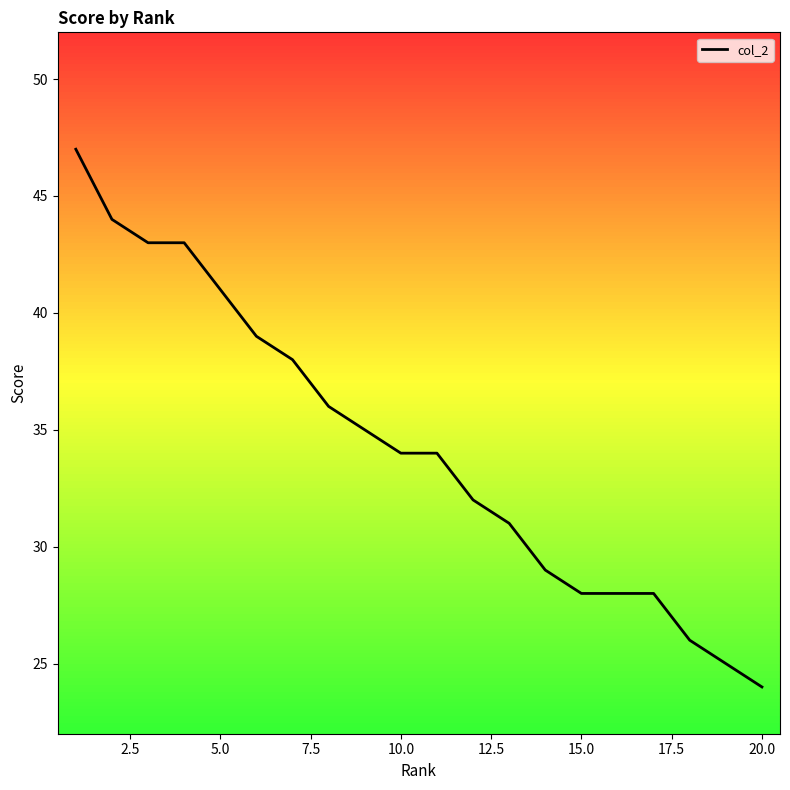

Does the chart display data point markers on the line(s)?

No